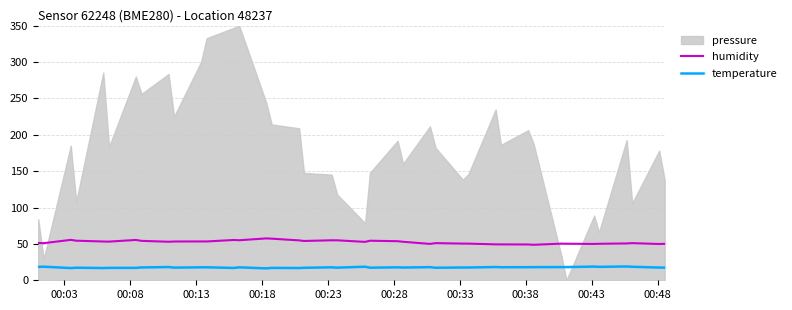

True or false: temperature and humidity cross at least once.

False